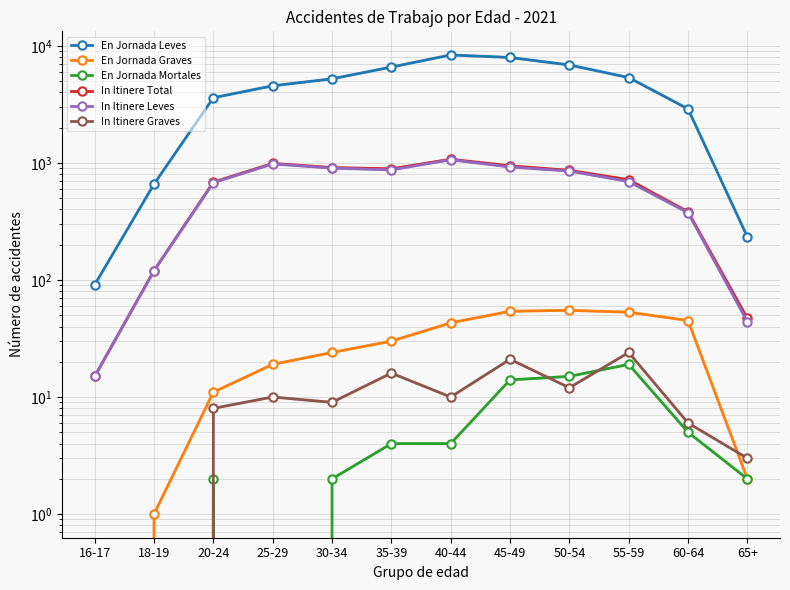

What is the difference between the maximum and minimum values in the En Jornada Mortales series?

19